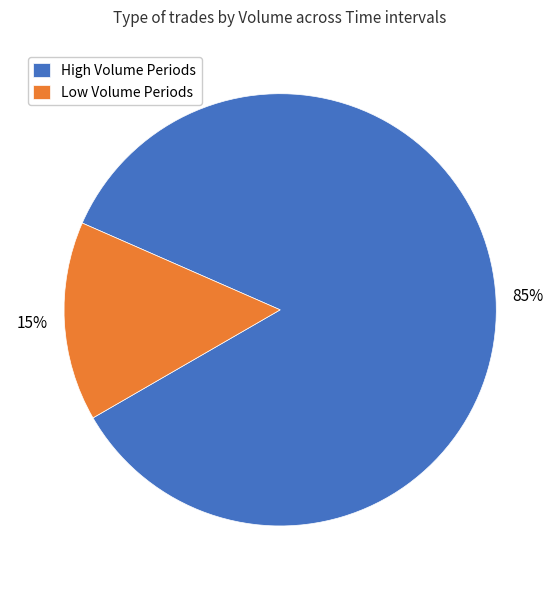

Is the sum of High Volume Periods and Low Volume Periods greater than half?

Yes